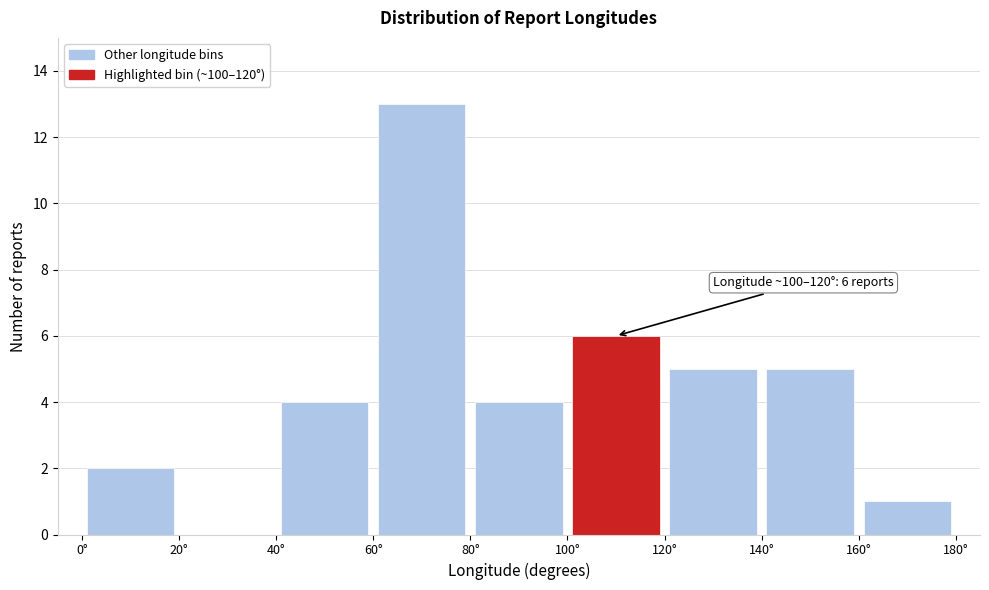

Over which range of the x-axis is the bar tallest?

60 to 80